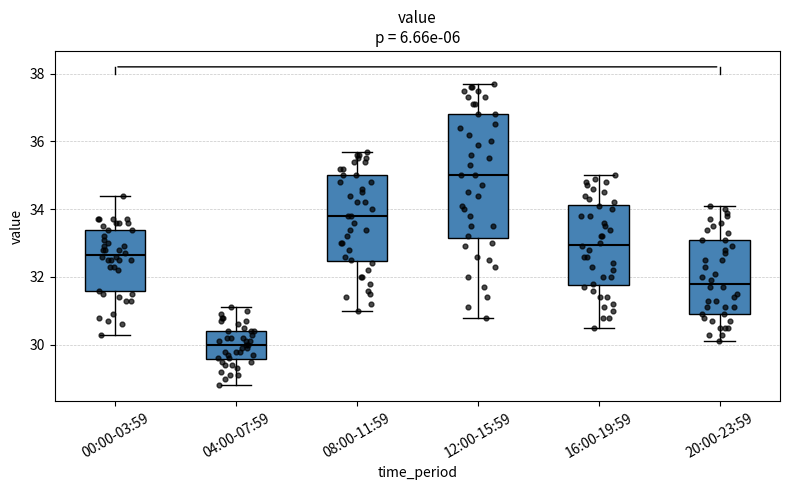

Which box's median line is the highest?

12:00-15:59